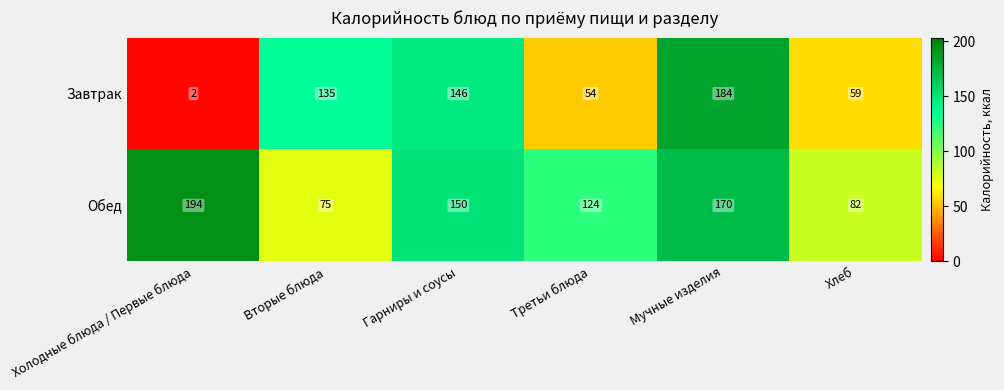

Reading left to right, transcribe all the data shown in this chart.

Завтрак: Холодные блюда / Первые блюда=2	Вторые блюда=135	Гарниры и соусы=146	Третьи блюда=54	Мучные изделия=184	Хлеб=59
Обед: Холодные блюда / Первые блюда=194	Вторые блюда=75	Гарниры и соусы=150	Третьи блюда=124	Мучные изделия=170	Хлеб=82